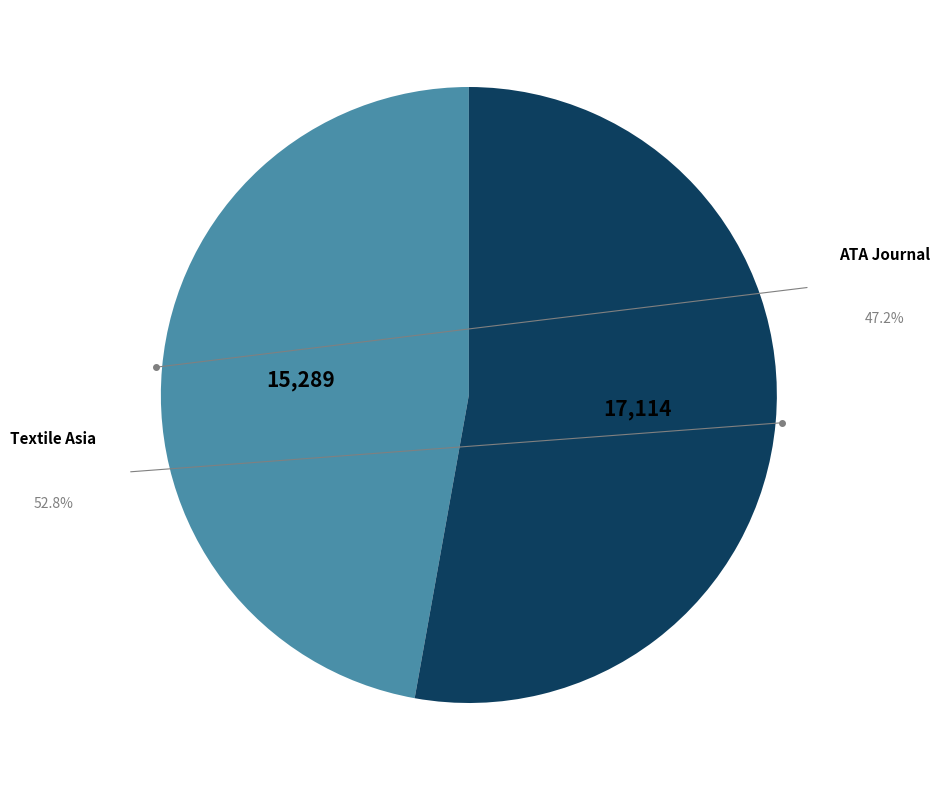

Is there a majority slice in this chart?

Yes